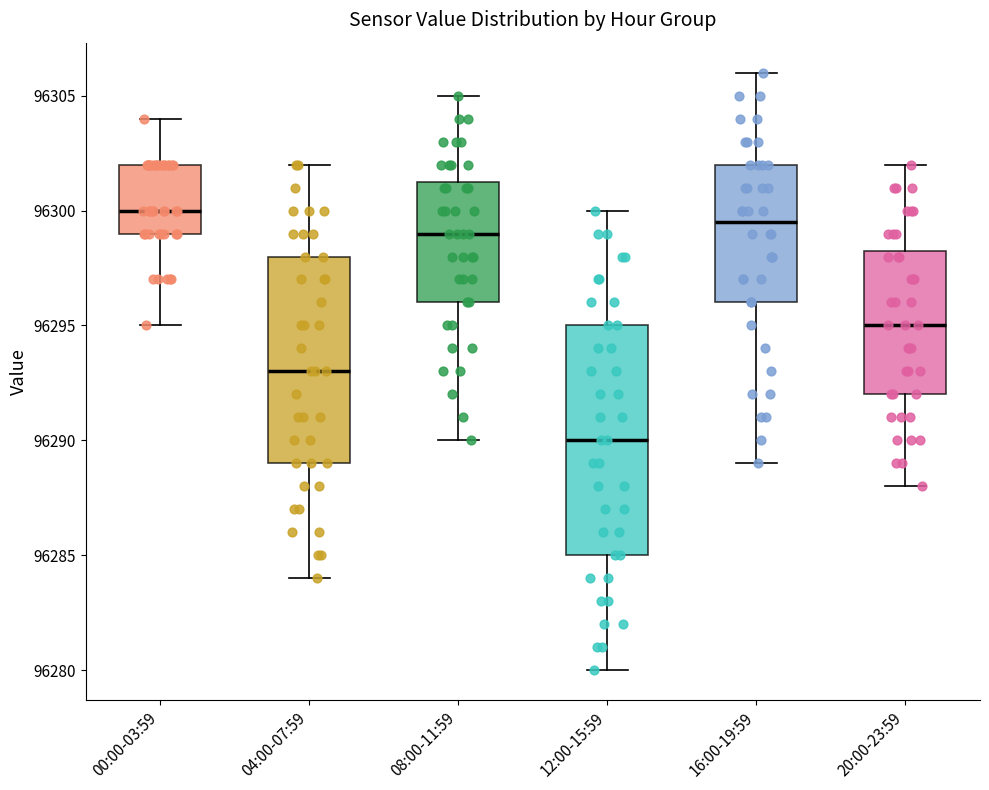

Reading left to right, transcribe this box plot: for each box, give where its median line is, the range the box spans, and where its two whiskers end, as read against the y-axis. The values are not printed on the chart, so give them approximately, as read against the axis.

00:00-03:59: median 96300.0, box 96299.0 to 96302.0, whiskers 96295.0 to 96304.0
04:00-07:59: median 96293.0, box 96289.0 to 96298.0, whiskers 96284.0 to 96302.0
08:00-11:59: median 96299.0, box 96296.0 to 96301.5, whiskers 96290.0 to 96305.0
12:00-15:59: median 96290.0, box 96285.0 to 96295.0, whiskers 96280.0 to 96300.0
16:00-19:59: median 96299.5, box 96296.0 to 96302.0, whiskers 96289.0 to 96306.0
20:00-23:59: median 96295.0, box 96292.0 to 96298.5, whiskers 96288.0 to 96302.0